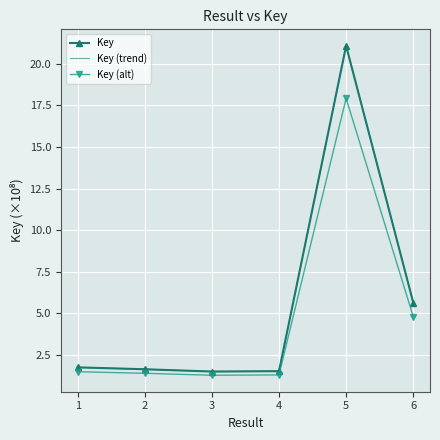

At which label is Key (alt) closest to 9?

6